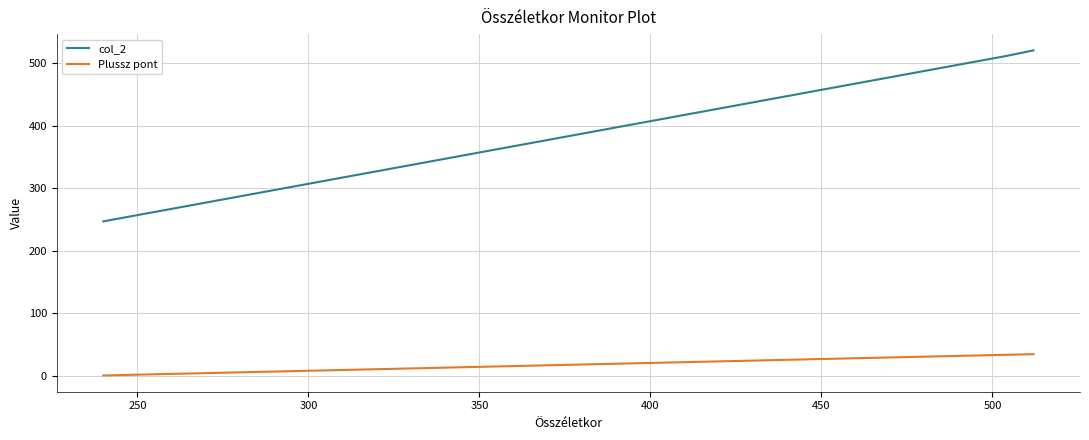

List the series in order of their peak value, highest first.

col_2, Plussz pont